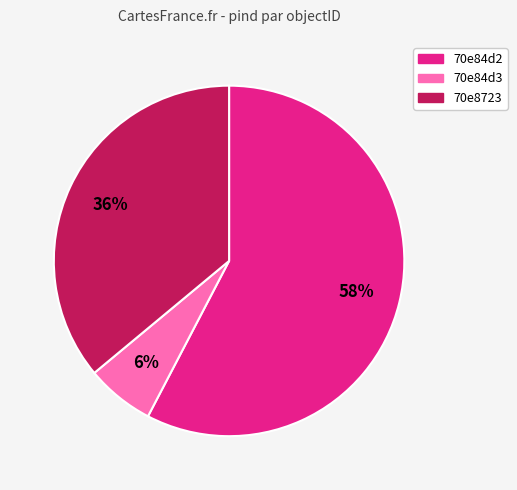

Which slice is the smallest?

70e84d3